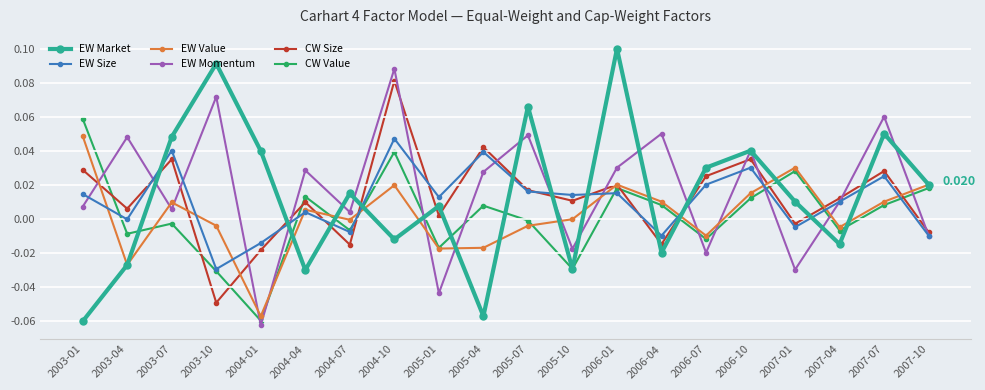

The value of EW Size at 2005-04 is 0.0. True or false?

True